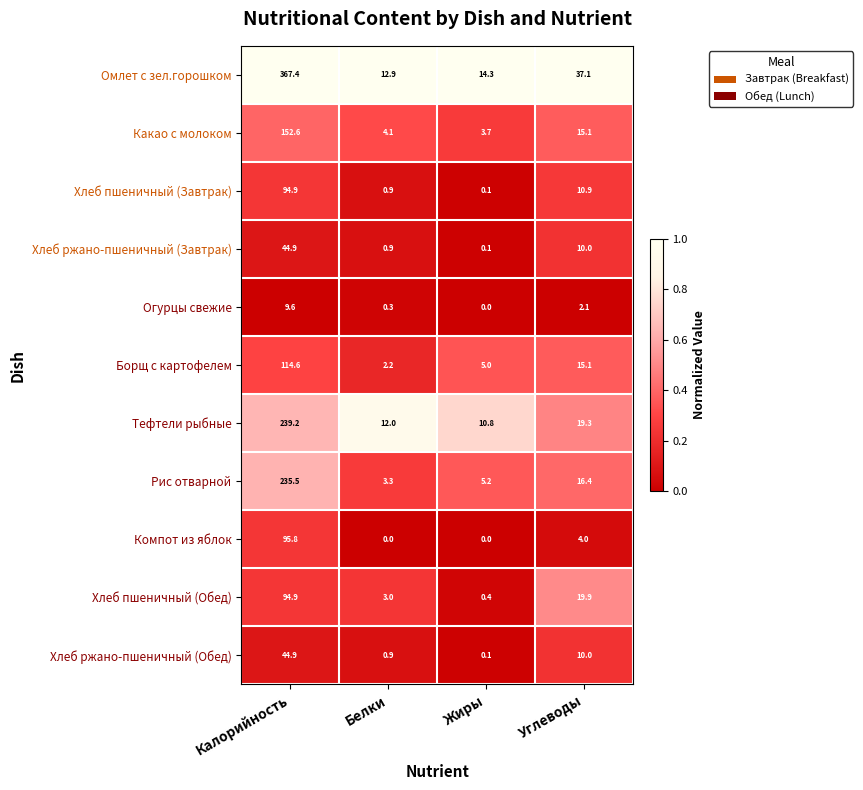

At which label is Рис отварной closest to 119?

Углеводы